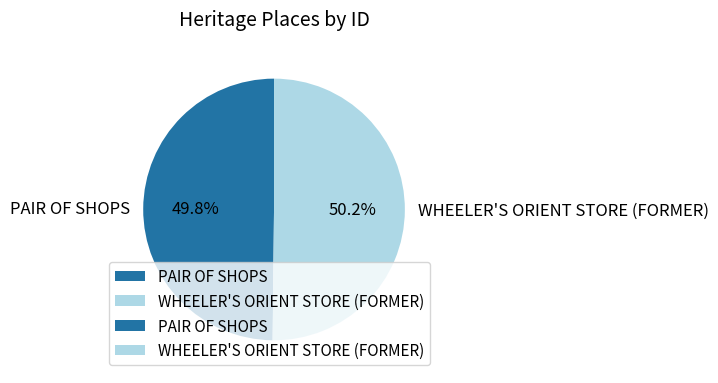

Does any single category account for the majority?

Yes